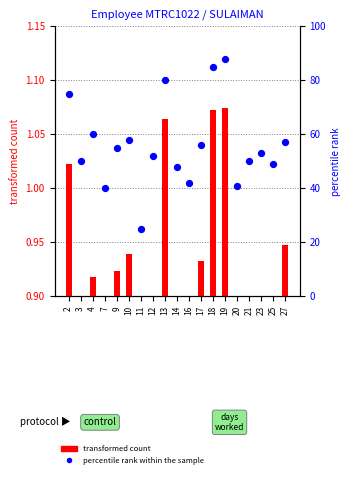

Is the value of transformed count at 14 greater than the value of percentile rank within the sample at 25?

No